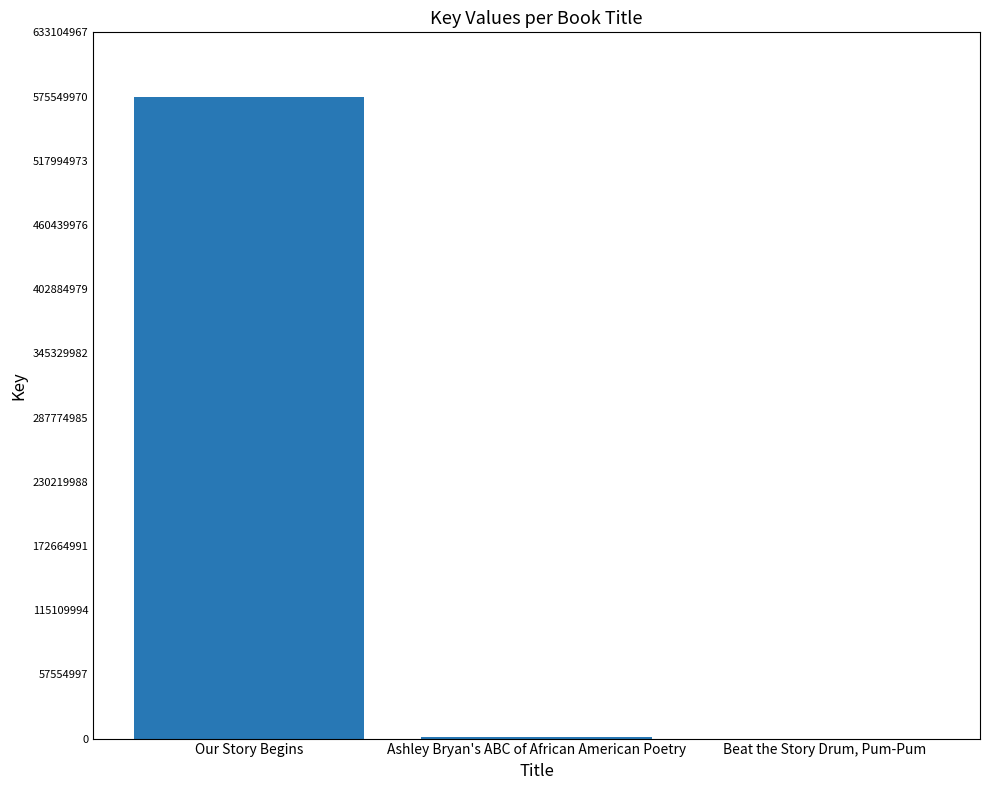

How many series are shown in this chart?

1